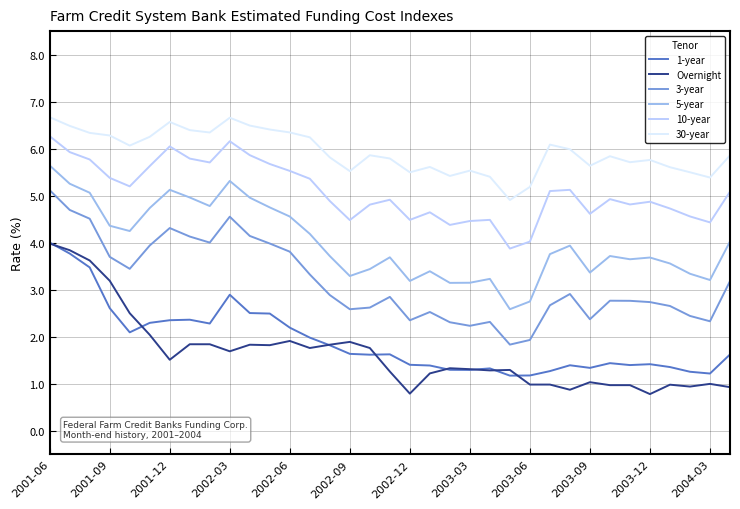

True or false: Overnight and 3-year intersect in this chart.

False